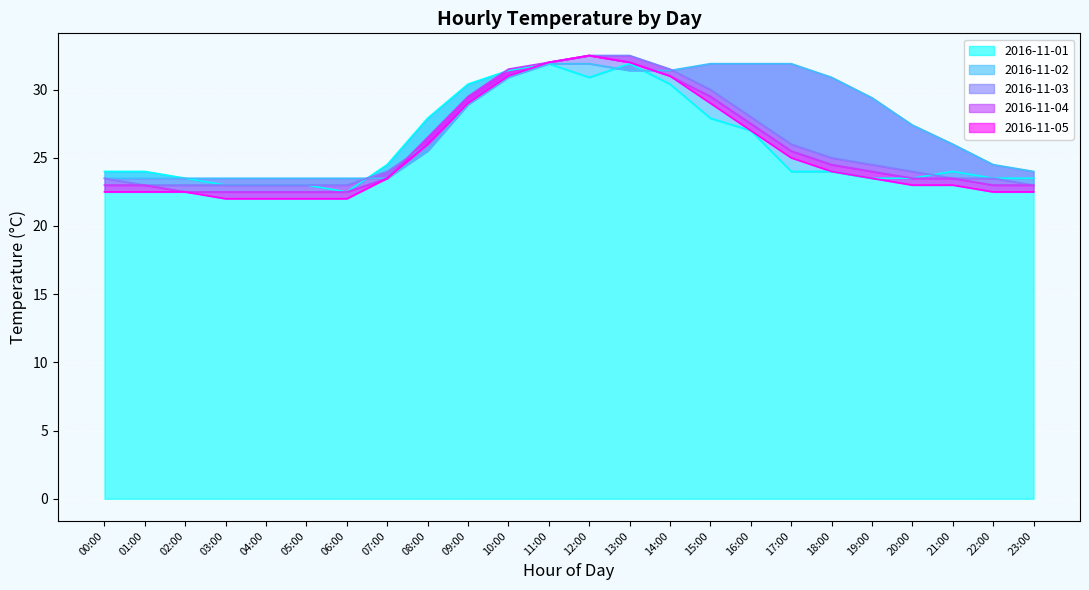

Where is 2016-11-02 nearest to the value 27?

20:00